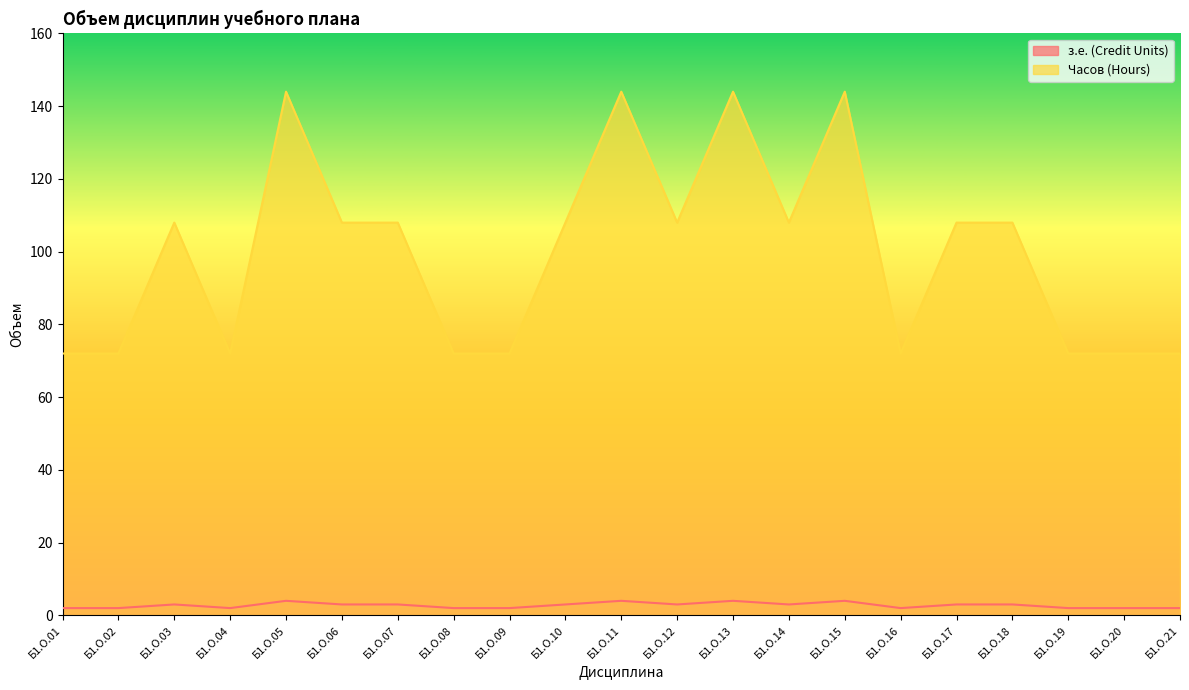

At how many categories does at least one series exceed 85?

12